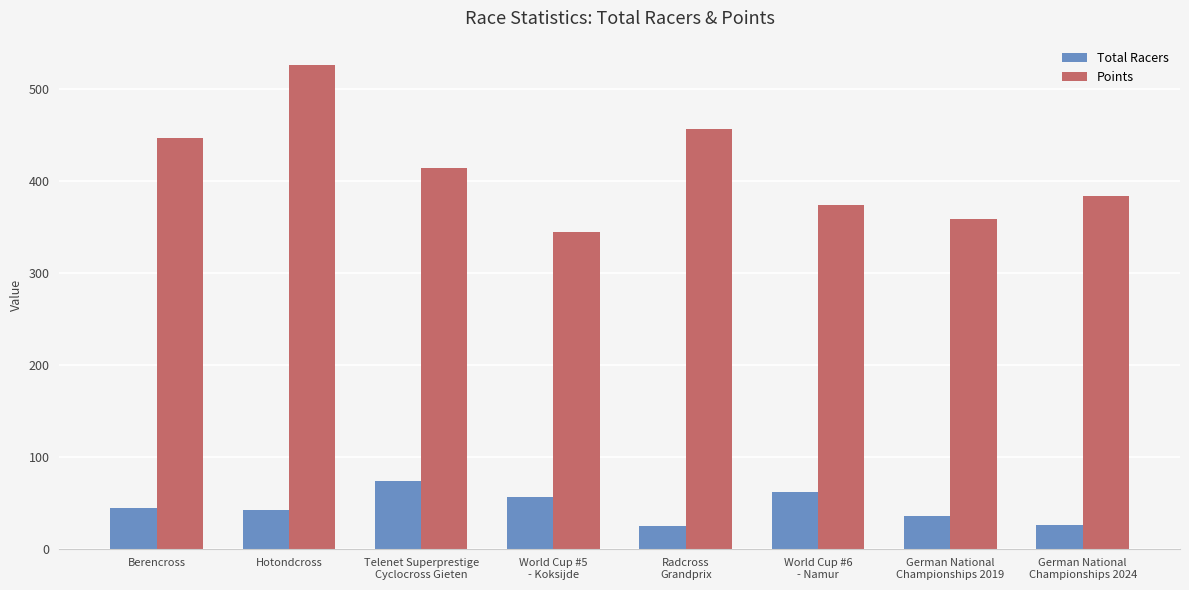

How many bars are there in total?

16